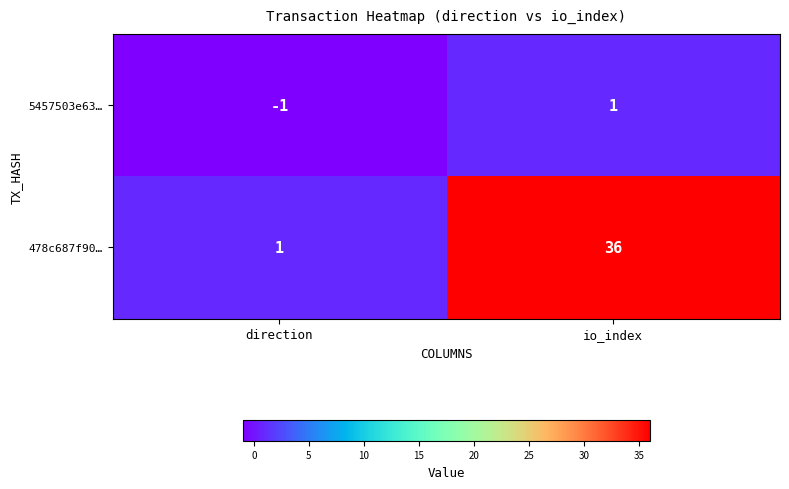

Rank the series by their maximum value, from highest to lowest.

478c687f90…, 5457503e63…